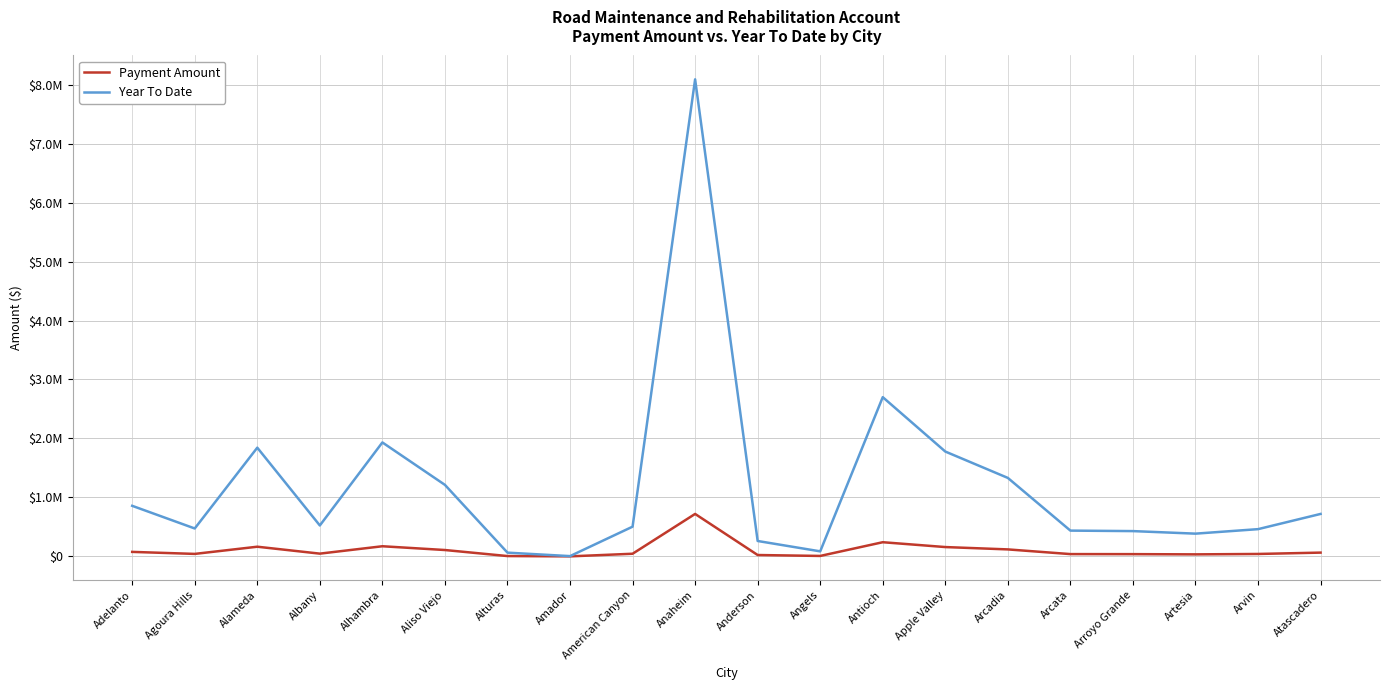

Is it true that Year To Date equals 894141.5 at Alameda?

False